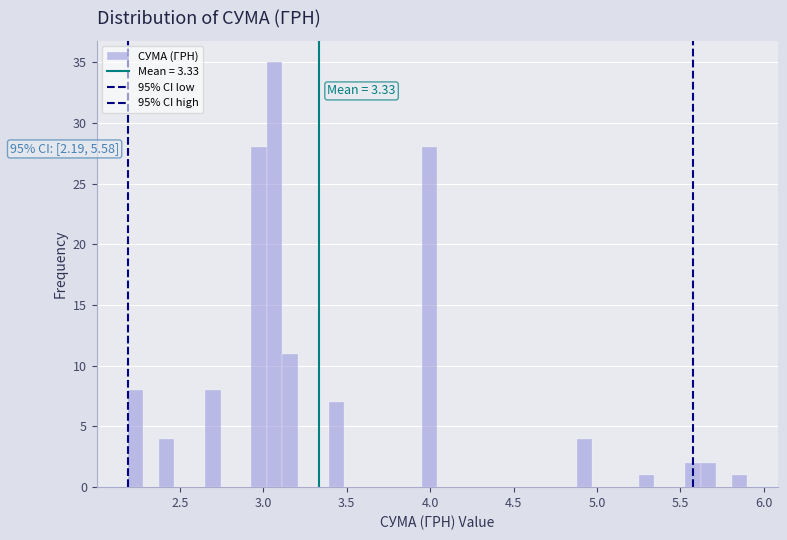

Read against the x-axis, roughly where is the centre of the tallest bar?

3.05